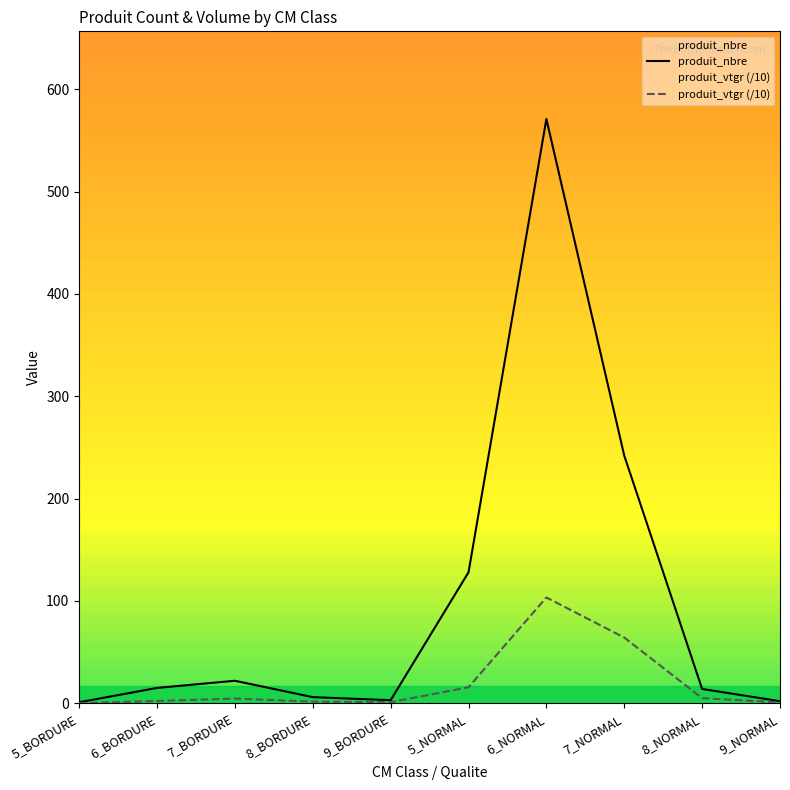

At which category is the sum across all series the highest?

6_NORMAL